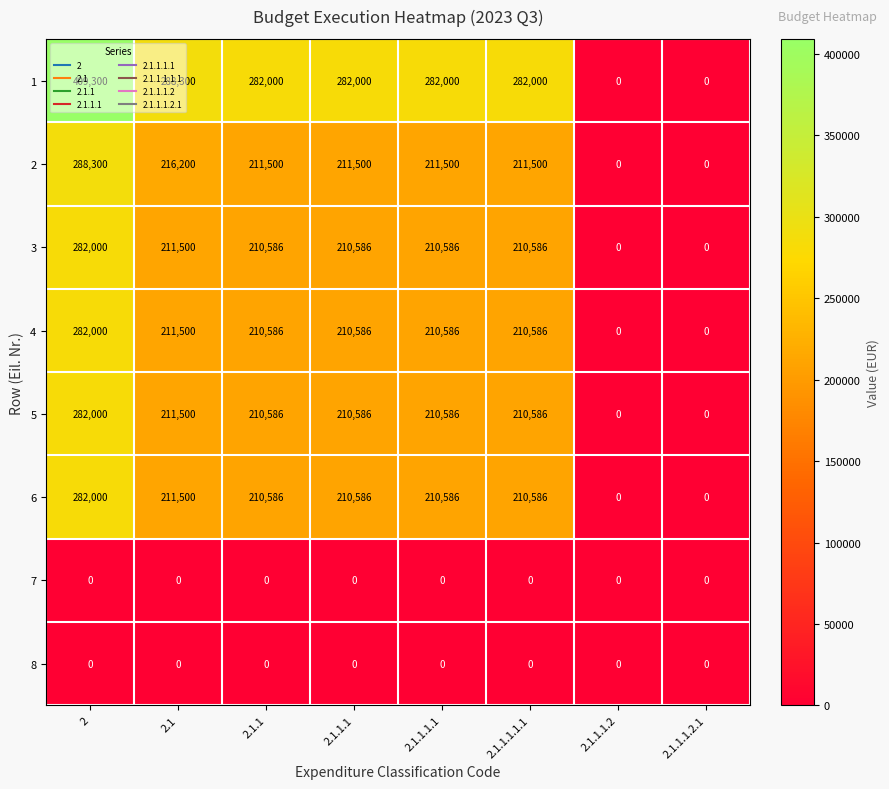

Which series has the largest total across all categories?

1